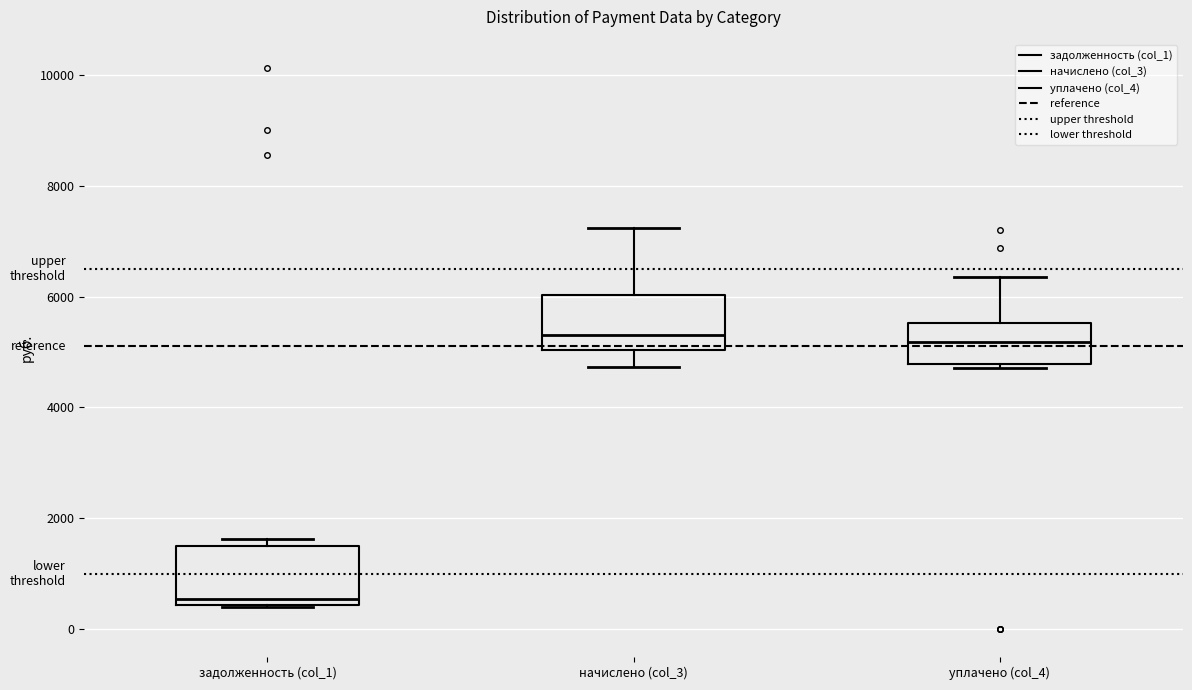

Reading left to right, read every box against the y-axis: the position of its median line, the range the box covers, and the ends of its whiskers. The values are not printed on the chart, so give them approximately, as read against the axis.

задолженность (col_1): median 600, box 400 to 1400, whiskers 400 to 1600
начислено (col_3): median 5400, box 5000 to 6000, whiskers 4800 to 7200
уплачено (col_4): median 5200, box 4800 to 5600, whiskers 4800 (just below the box's lower edge) to 6400